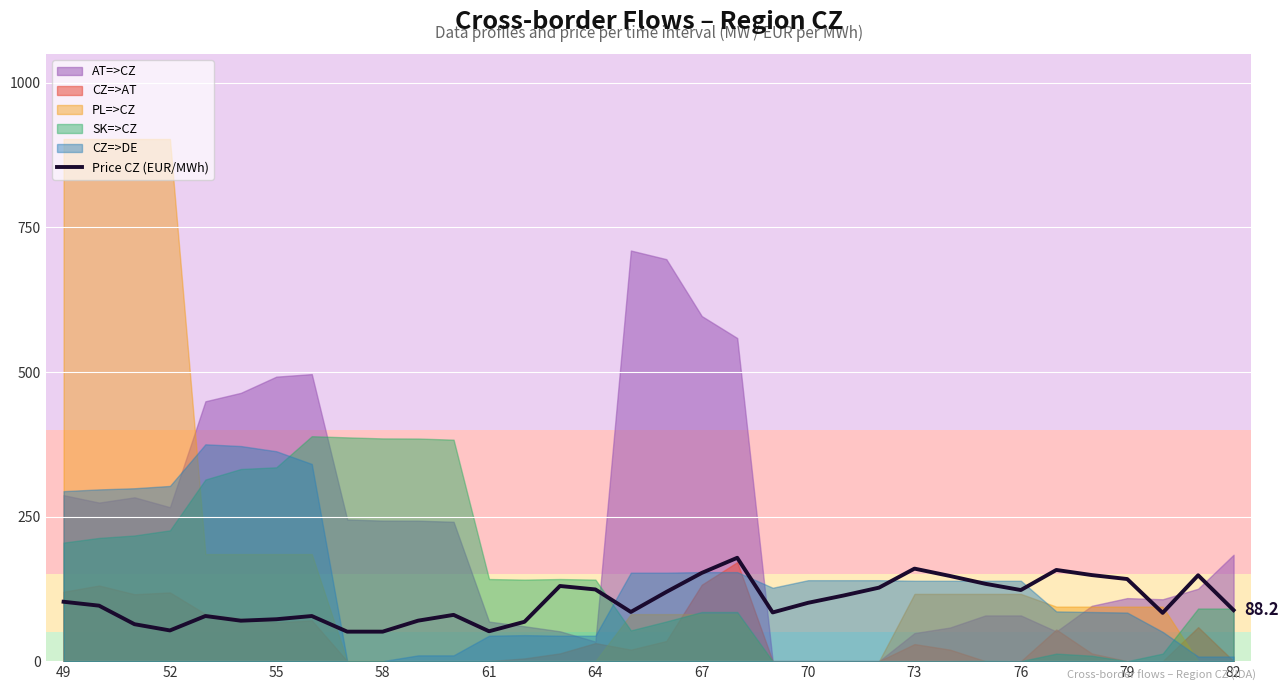

True or false: there are more than 2 points higher than both neighbors.

True